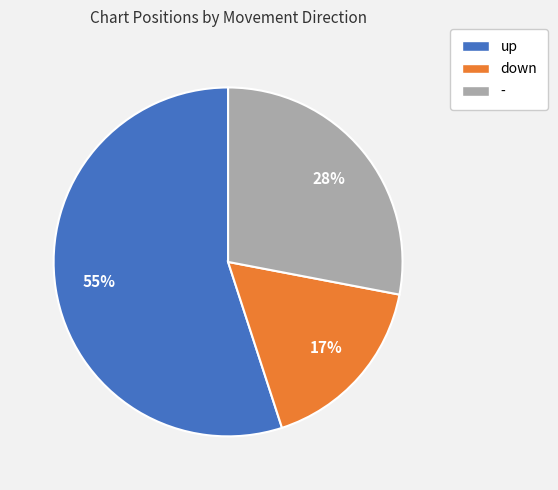

Rank the categories by value from highest to lowest.

up, -, down